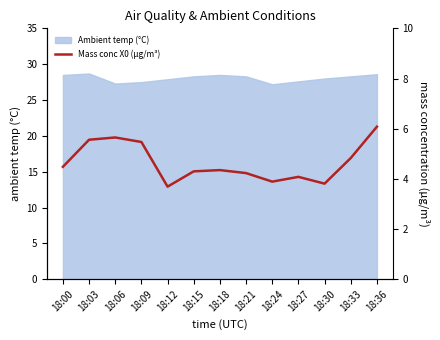

Which has a higher value, 18:36 or 18:18?

18:36